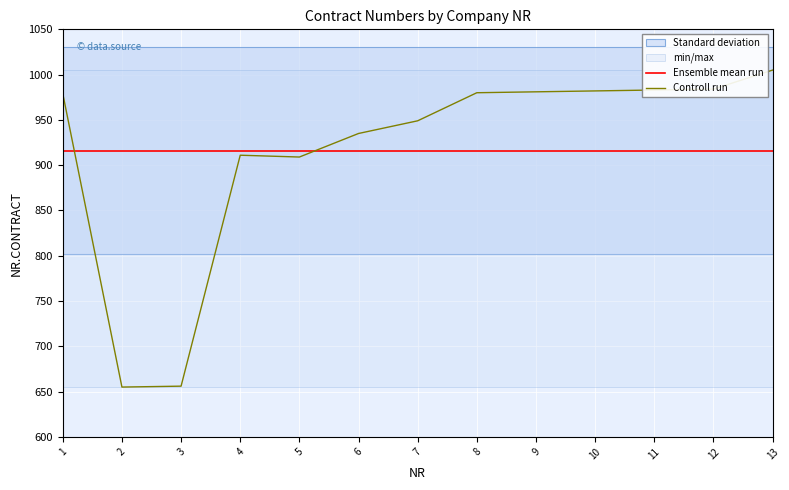

Is the value of Ensemble mean run at 1 greater than the value of Controll run at 13?

No